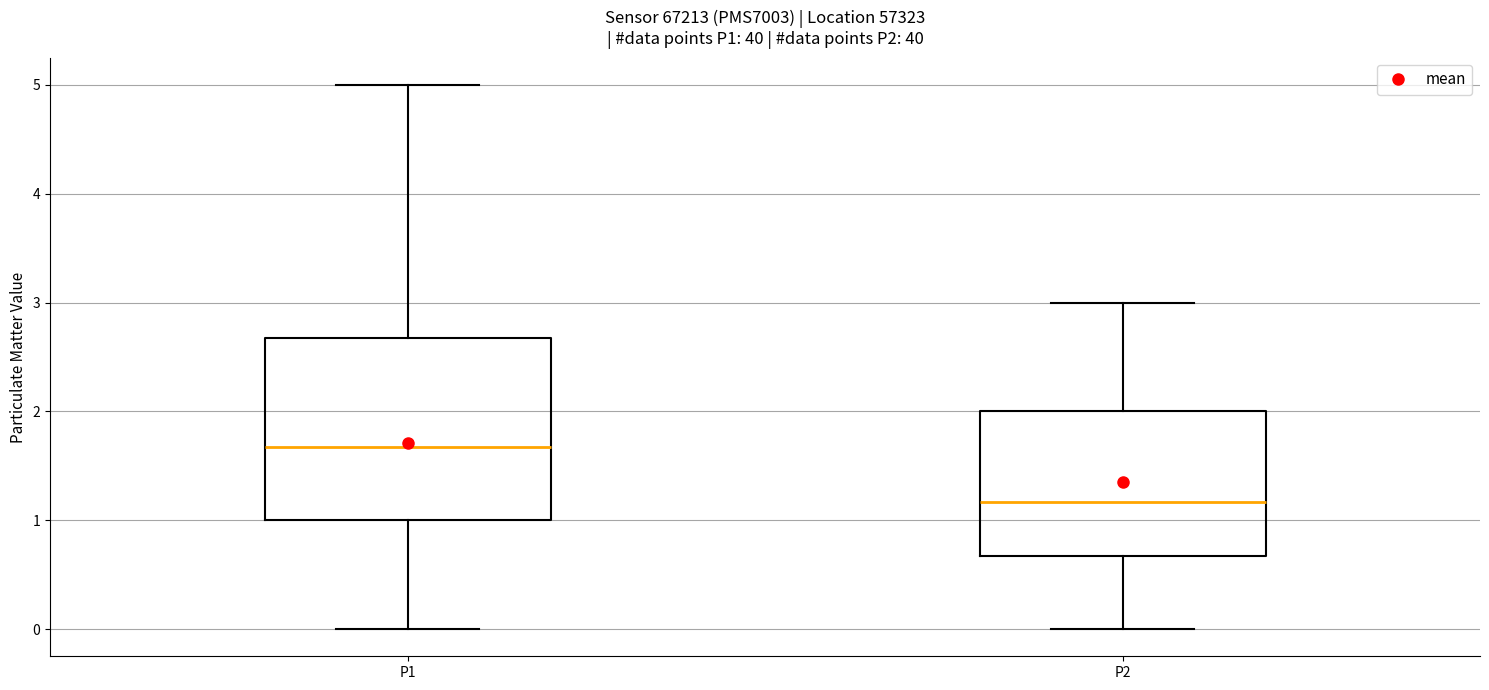

Which box is the tallest, from its lower edge to its upper edge?

P1